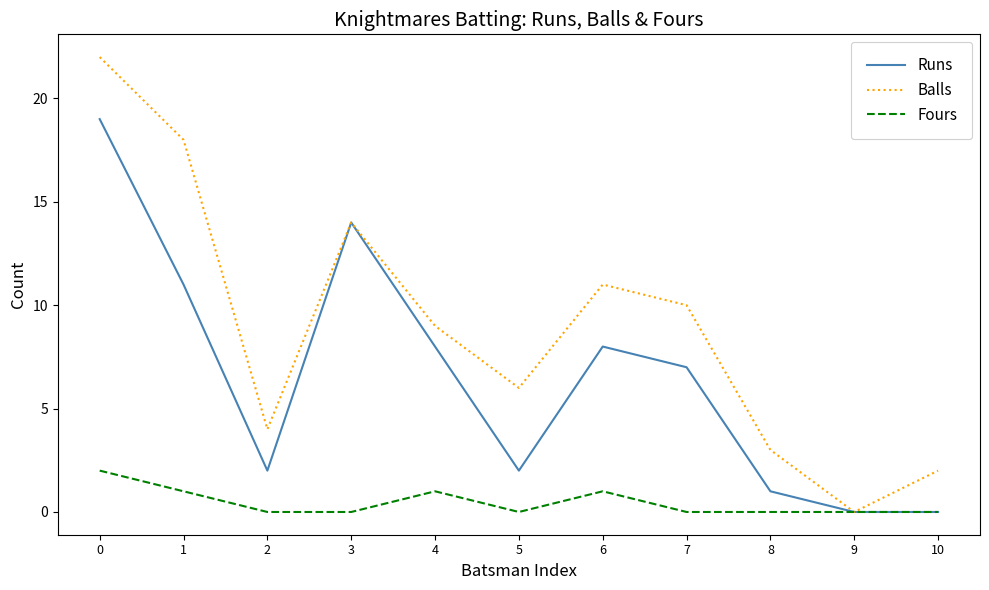

What is the sum of all Runs values?

72